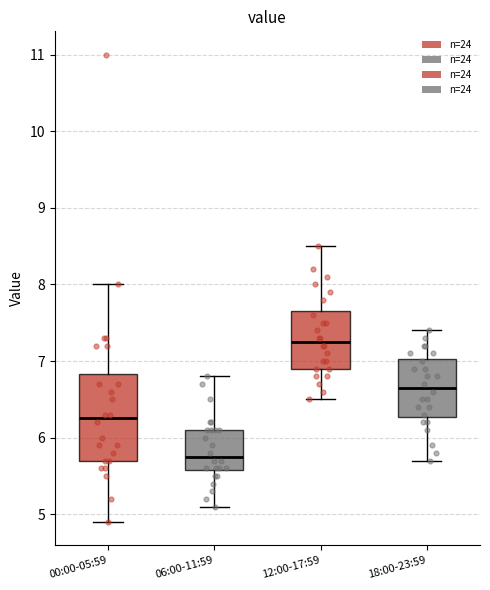

Where is the upper edge of the box for 12:00-17:59 on the y-axis? The values are not printed on the chart, so give them approximately, as read against the axis.

7.7